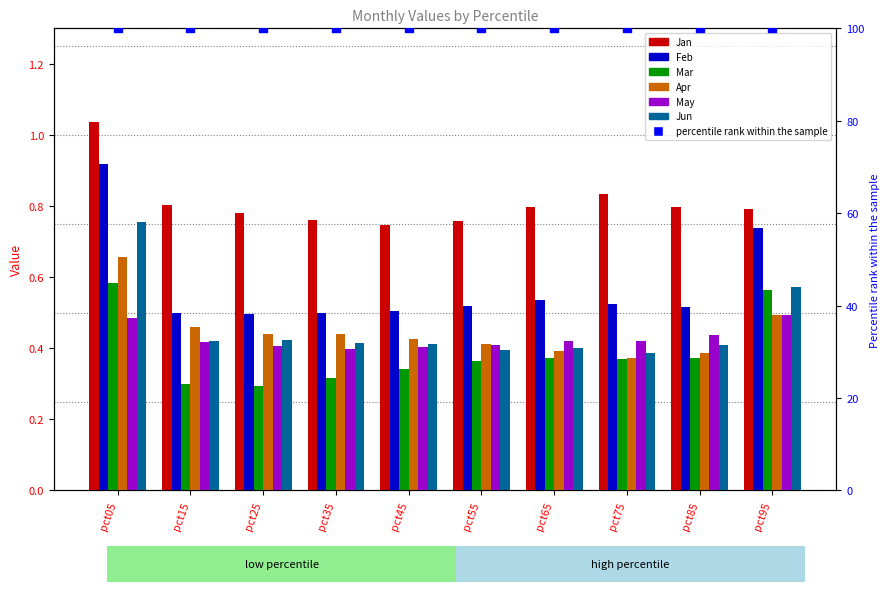

Which series reaches the minimum Y coordinate?

Mar